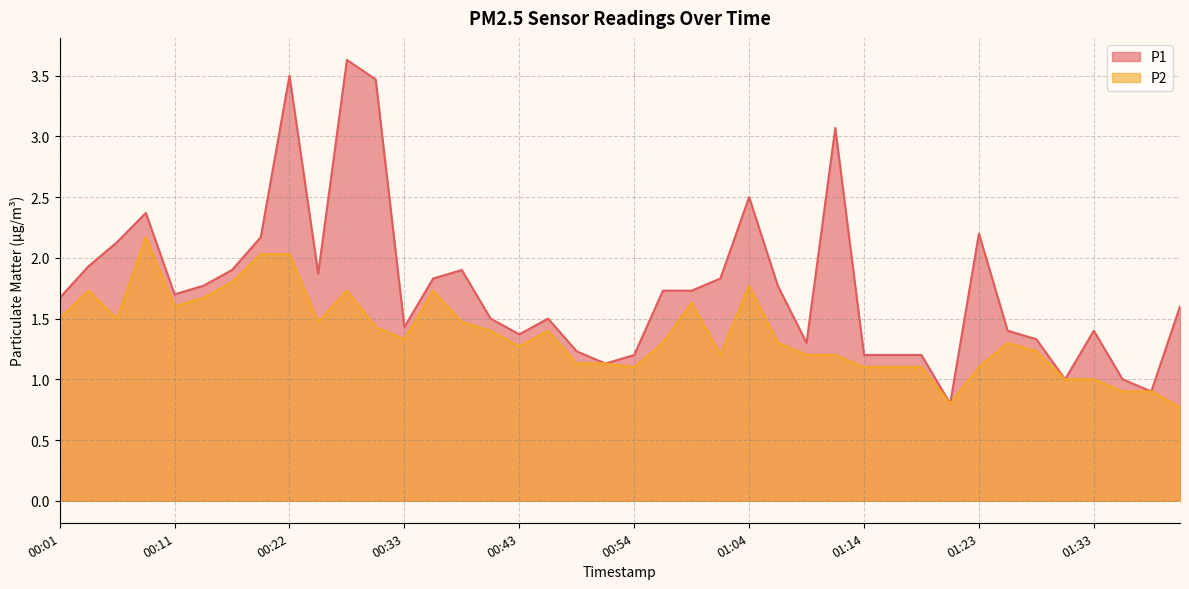

Which series has the largest range (max minus min)?

P1